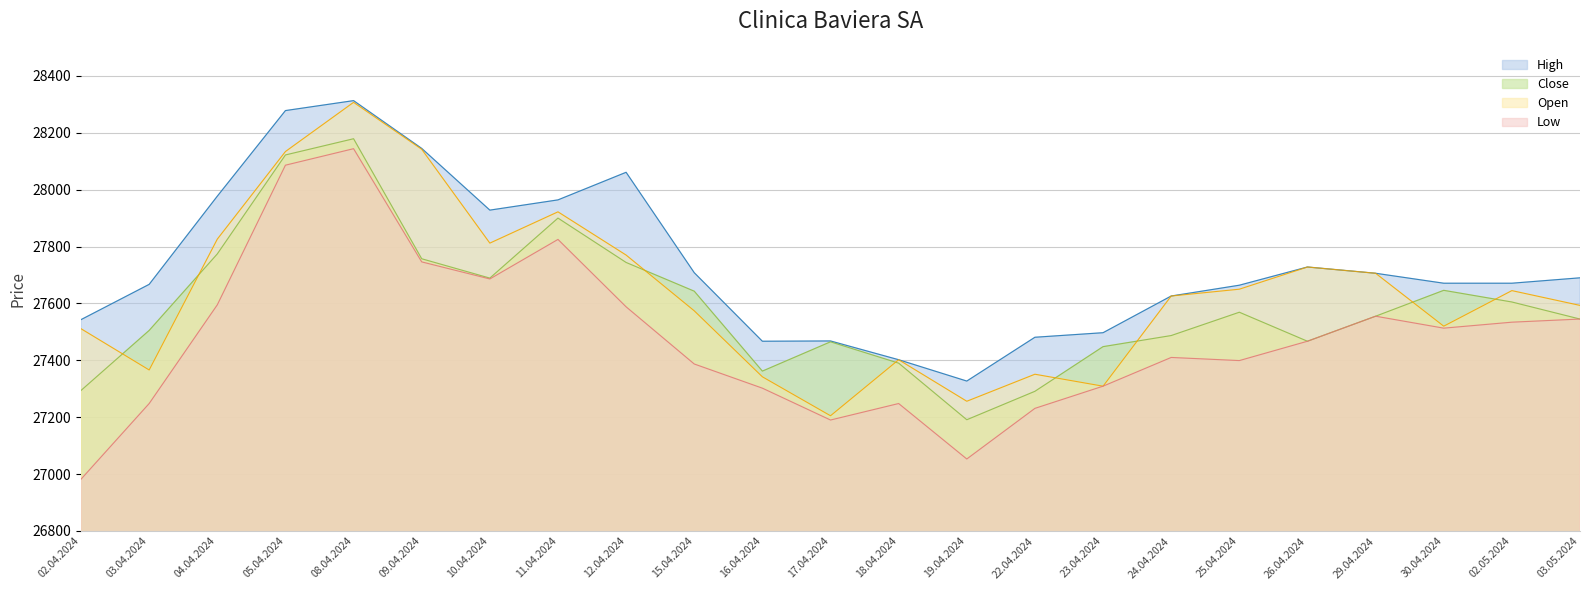

How many values in the Open series exceed 27626?

11